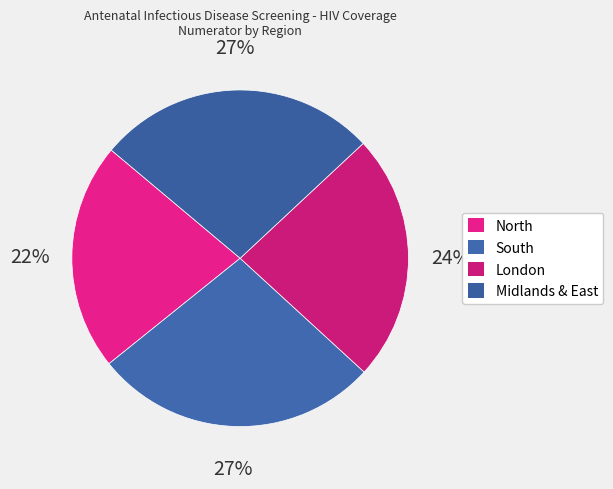

True or false: Midlands & East accounts for 37% of the total.

False